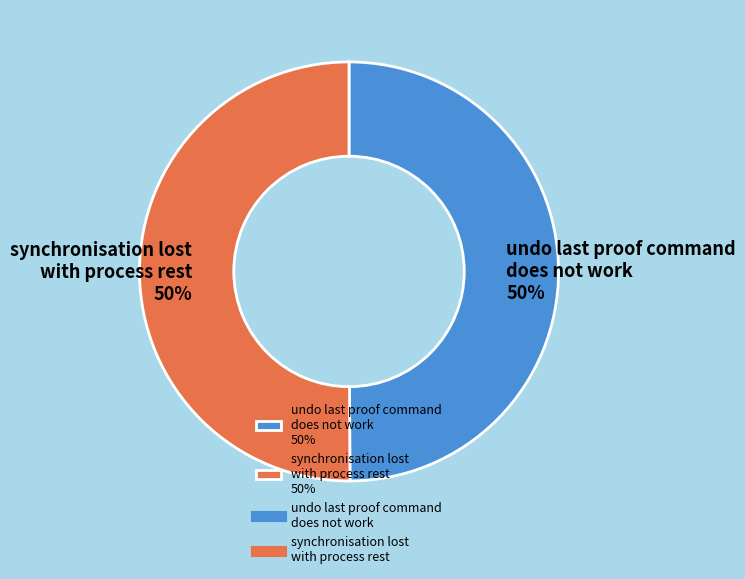

Is it true that synchronisation lost with process rest 50% is 50% of the pie?

True